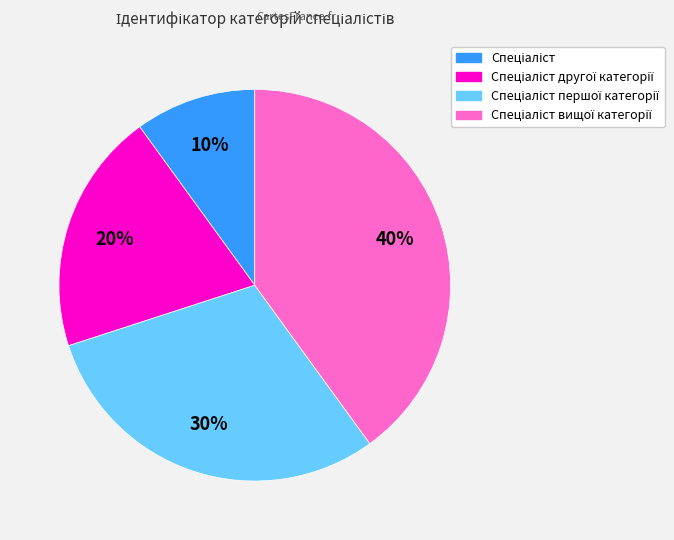

To the nearest percent, what is the difference between the largest and smallest slice percentages?

30%